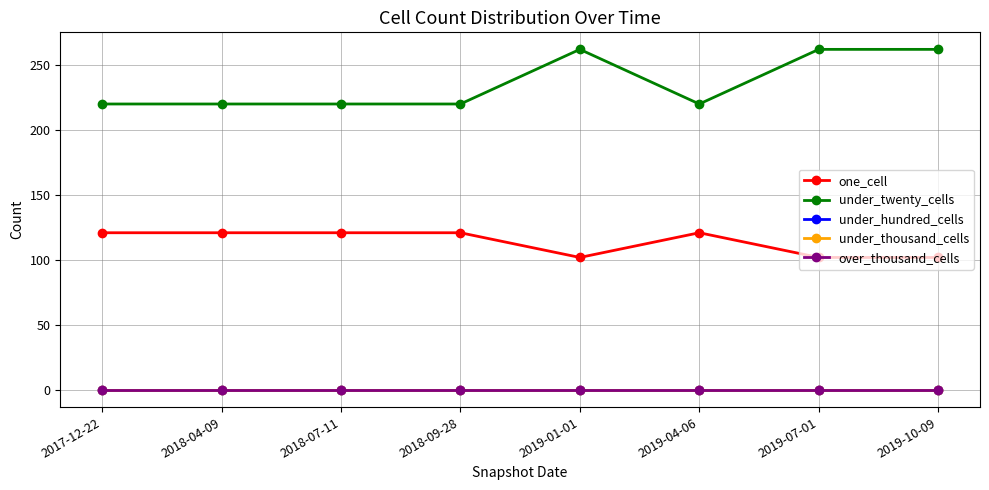

Does the chart display data point markers on the line(s)?

Yes